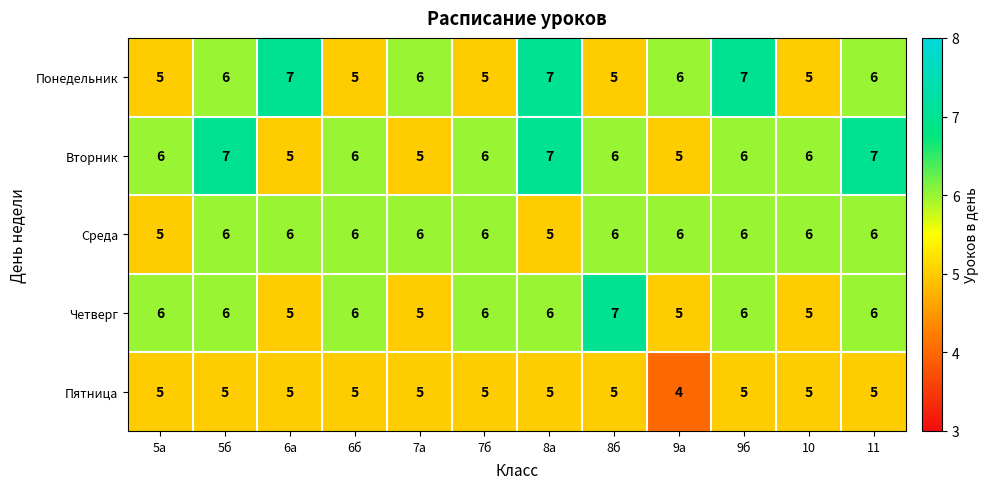

What is the total value across all series at 6б?

28